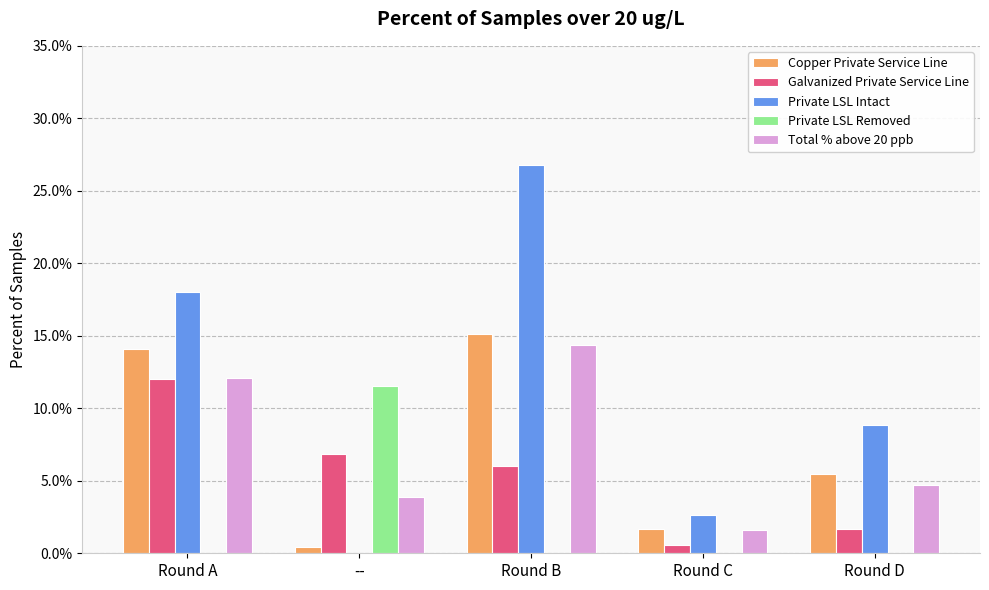

What is the difference between the highest and lowest values at Round D?

0.1